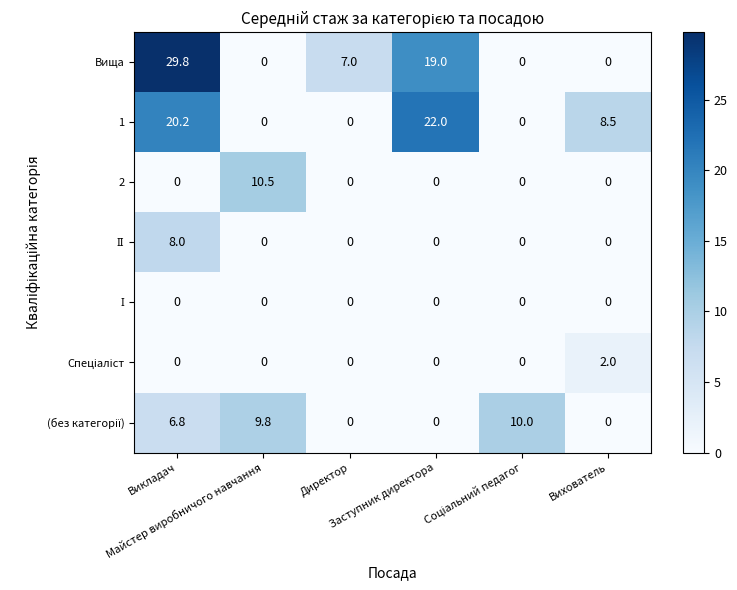

Which series has the largest total across all categories?

Вища